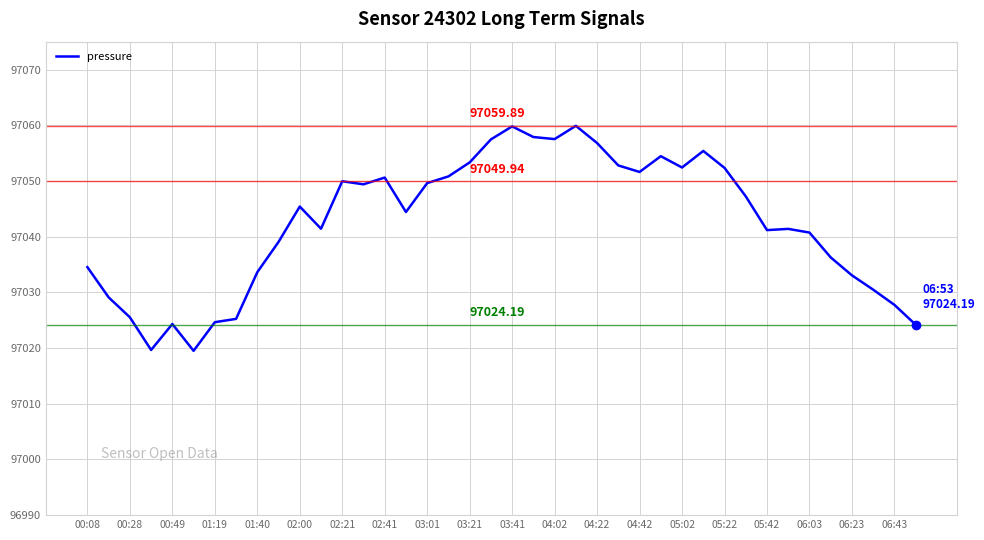

What is the difference between the maximum and minimum values?

40.4